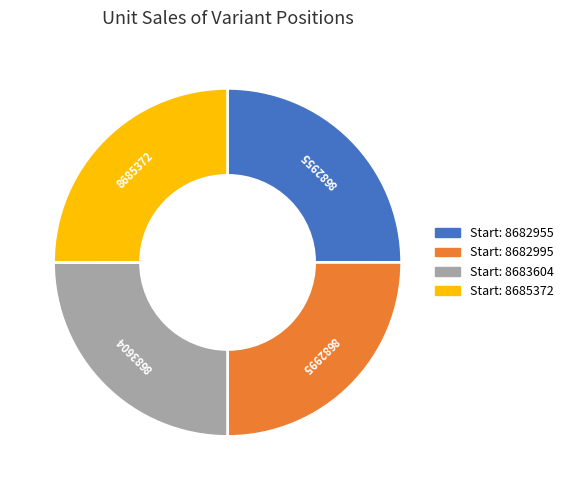

Count the number of slices in the pie.

4